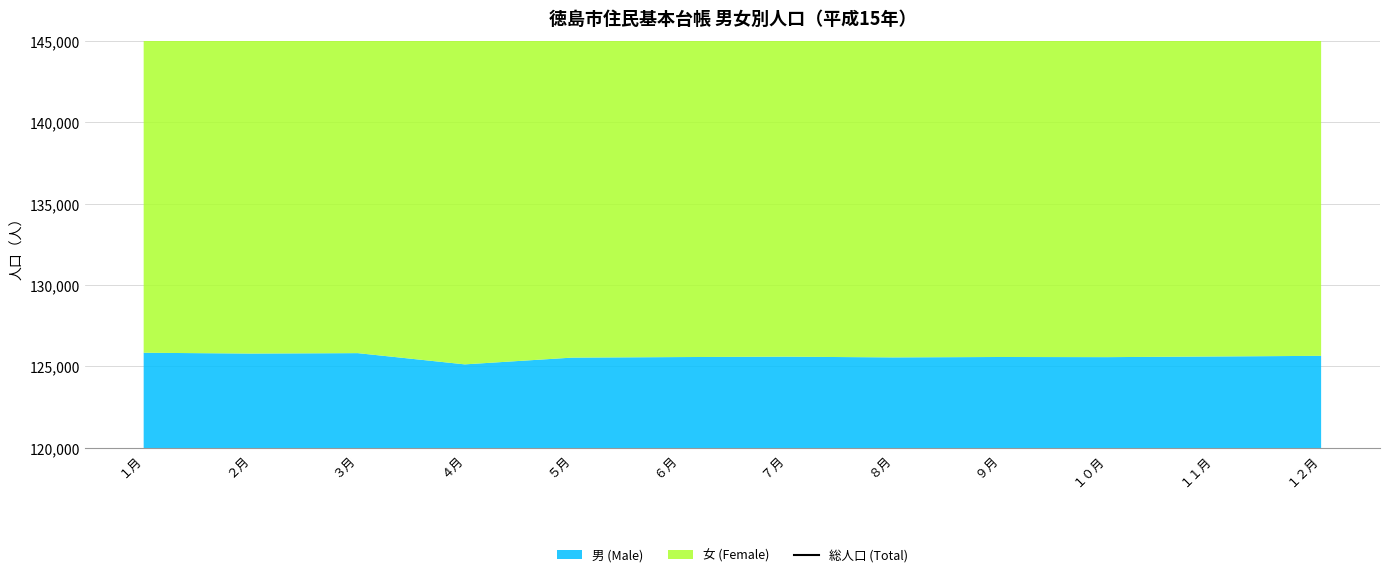

Does the chart have visible grid lines?

Yes